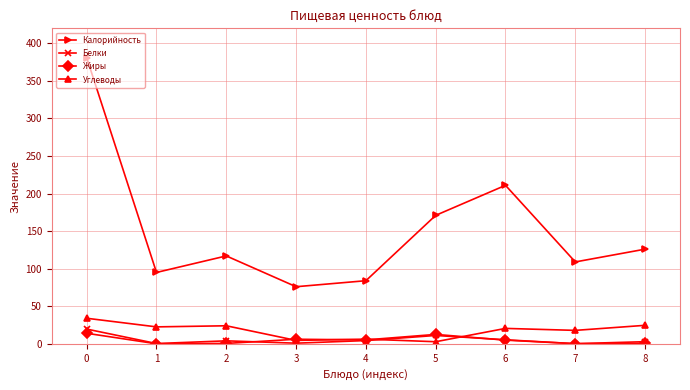

Is the value of Углеводы at 2 greater than the value of Белки at 5?

Yes